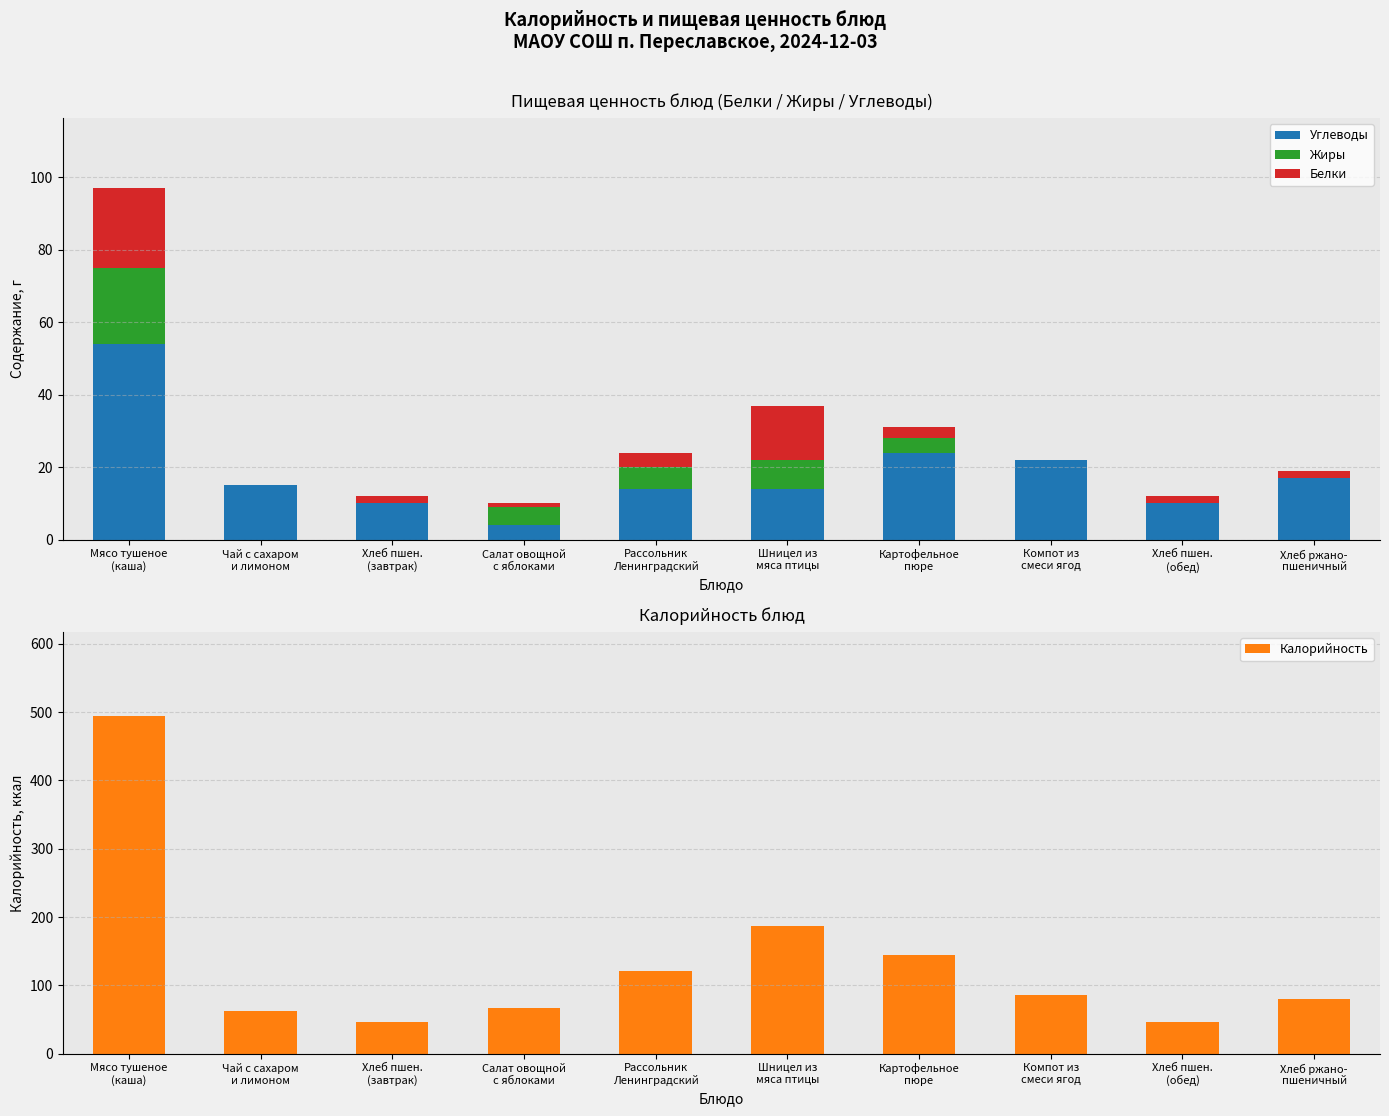

True or false: Углеводы has a value of 15 at Хлеб пшен.
(завтрак).

False